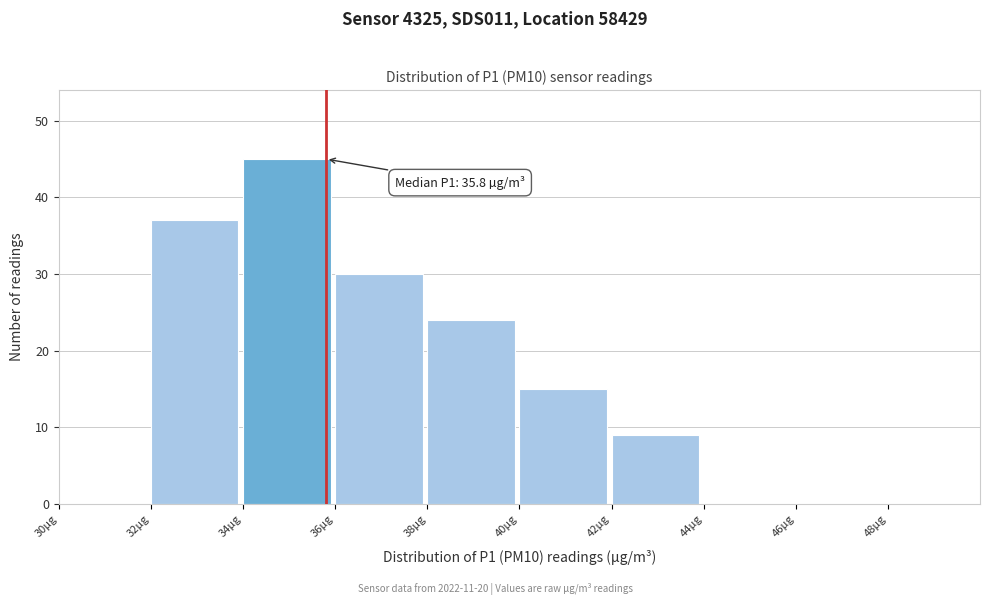

Over which range of the x-axis is the bar tallest?

34 to 36